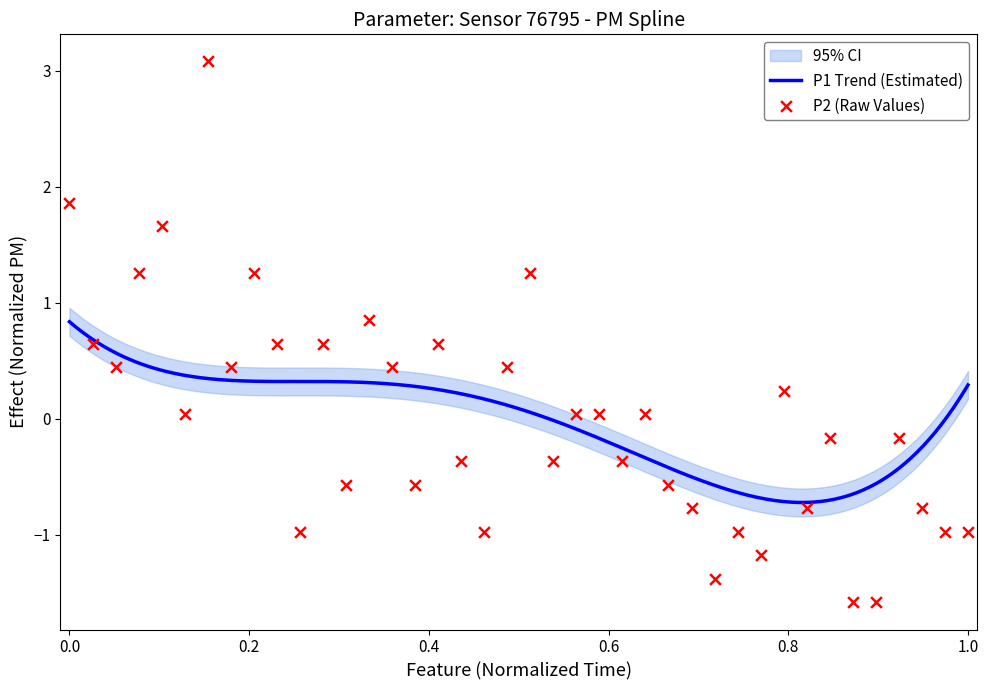

Between 00:54 and 00:00, which is larger?

00:00